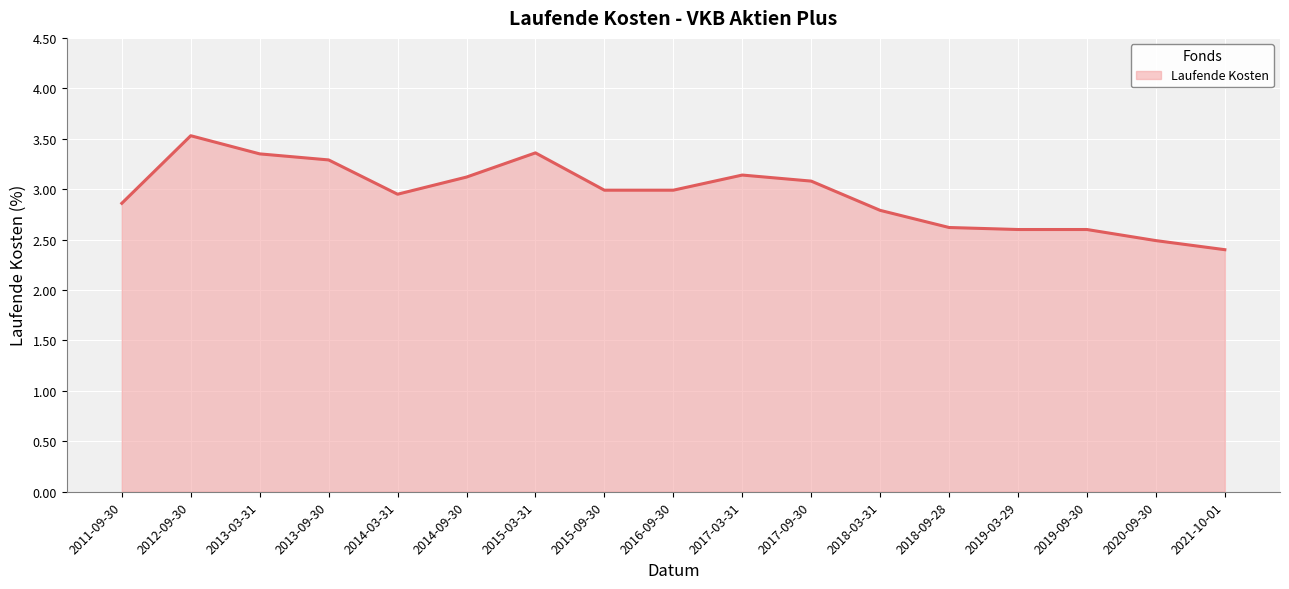

What is the sum of all values?

50.2